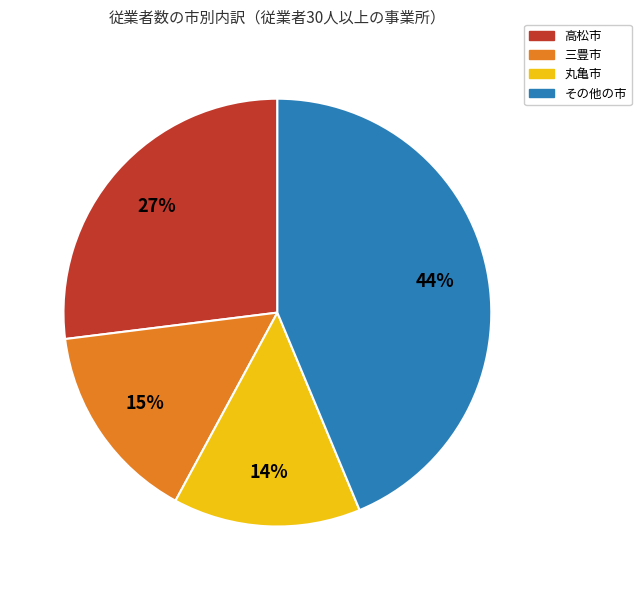

To the nearest percent, what is the difference between the largest and smallest slice percentages?

30%